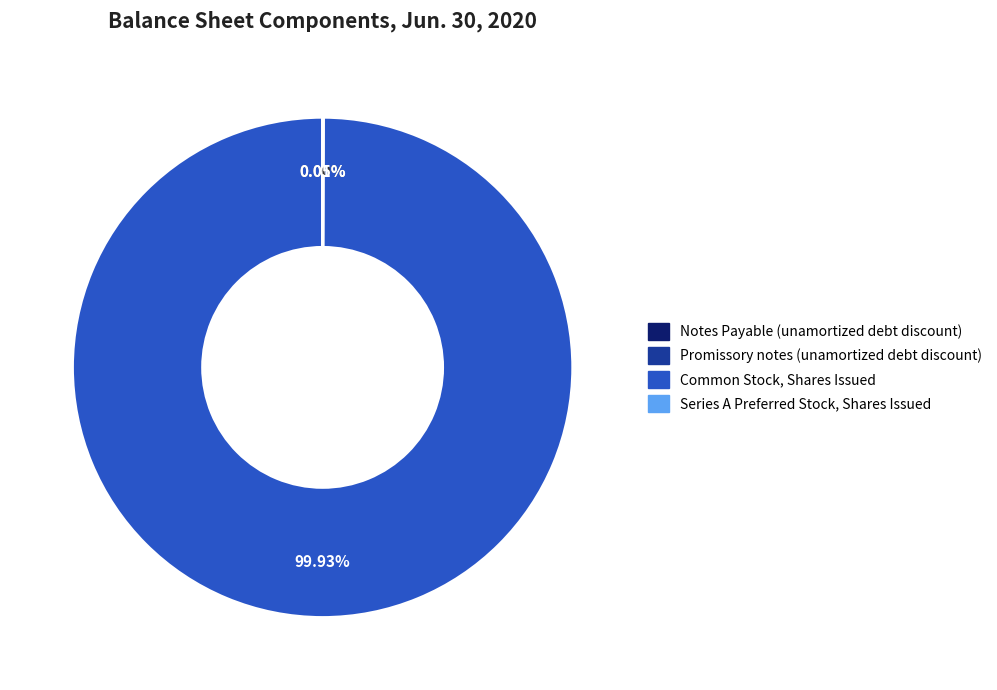

Which slice represents more than half of the pie?

Common Stock, Shares Issued